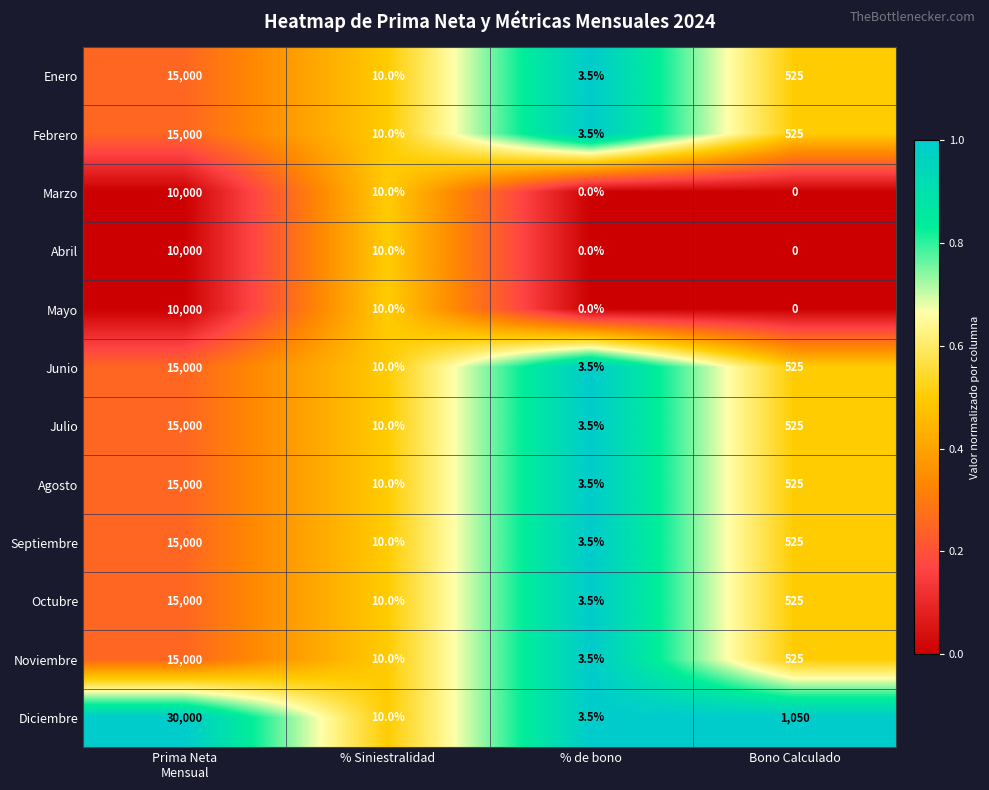

What is the difference between the maximum and minimum values in the Mayo series?

10000.0